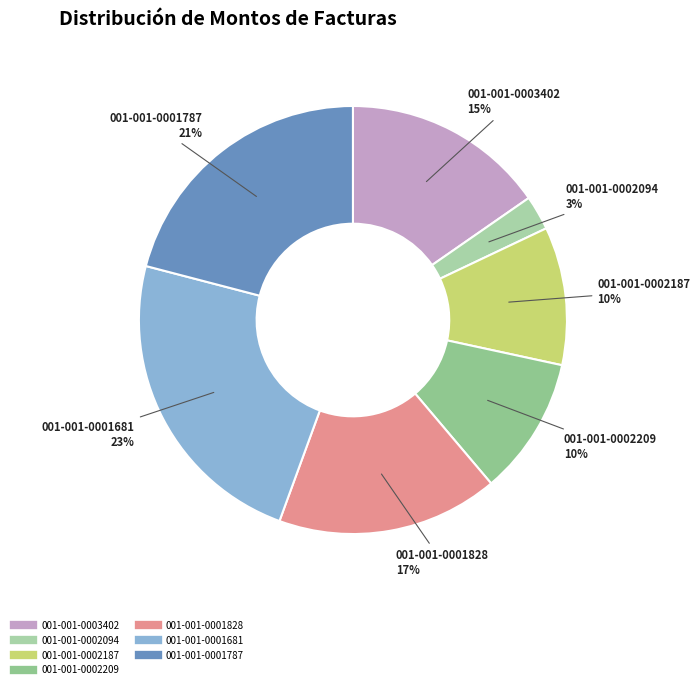

Combined, do 001-001-0001787 and 001-001-0002094 account for over 50%?

No